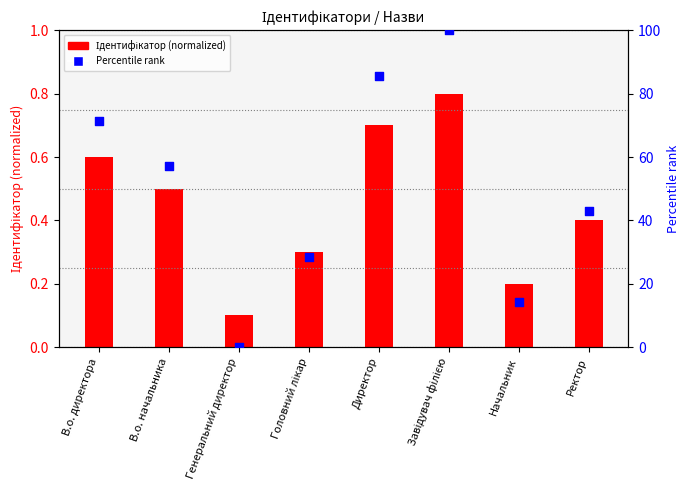

Is the value of Ідентифікатор (normalized) at Начальник greater than the value of Percentile rank at В.о. начальника?

No